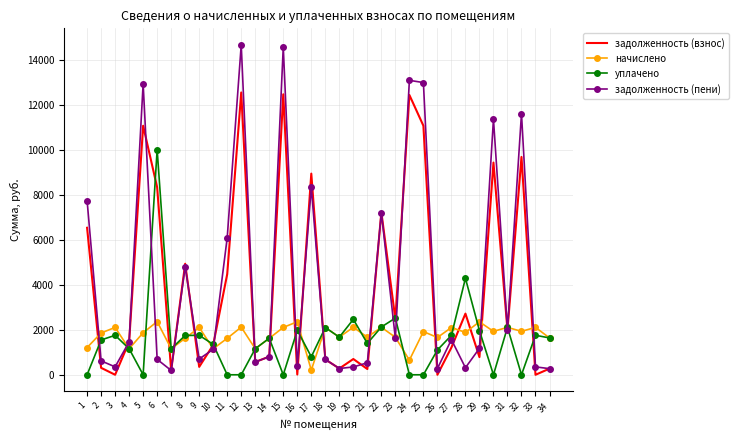

Is the value of уплачено at 27 greater than the value of задолженность (взнос) at 32?

No